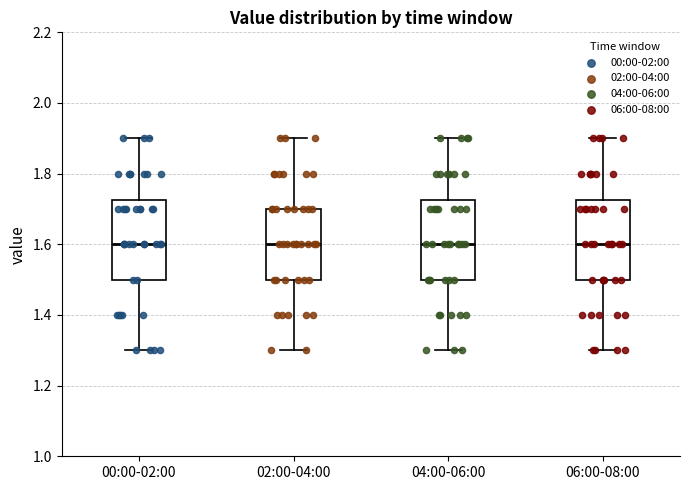

Where is the lower edge of the box for 02:00-04:00 on the y-axis? The values are not printed on the chart, so give them approximately, as read against the axis.

1.50